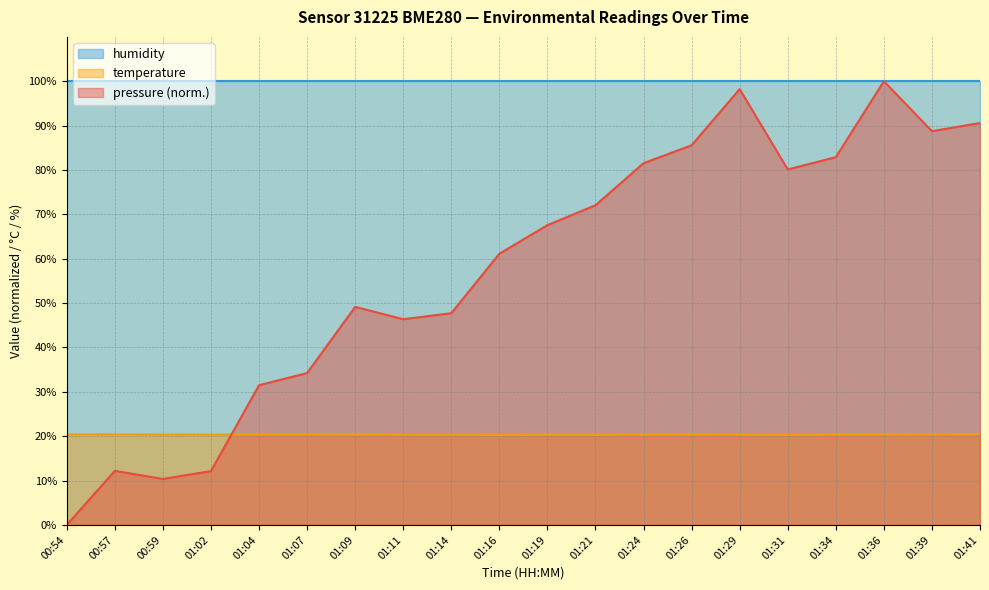

What is the total value across all series at 01:02?

132.5